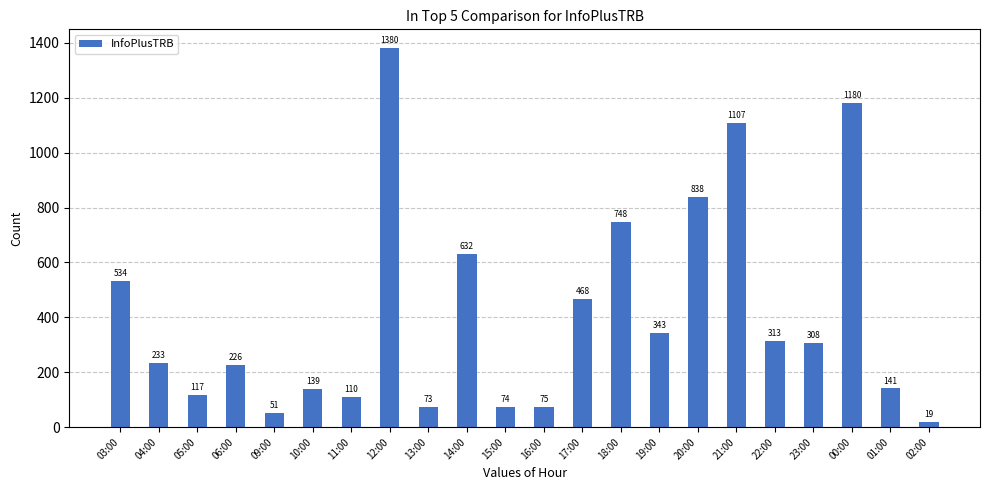

True or false: the data shows 139 at 10:00.

True